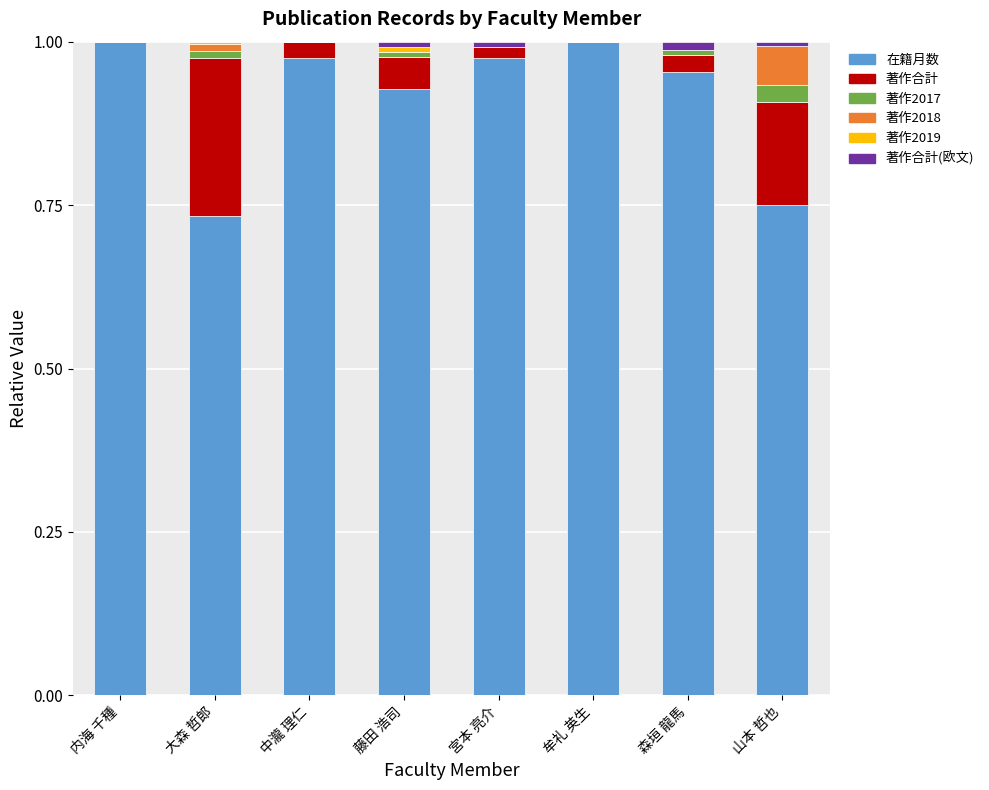

The value of 在籍月数 at 宮本 亮介 is 0.3. True or false?

False